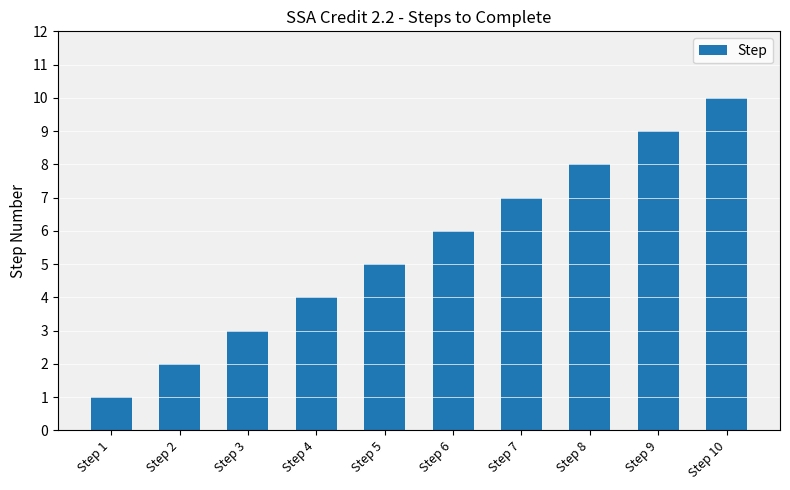

True or false: the data shows 2 at Step 5.

False